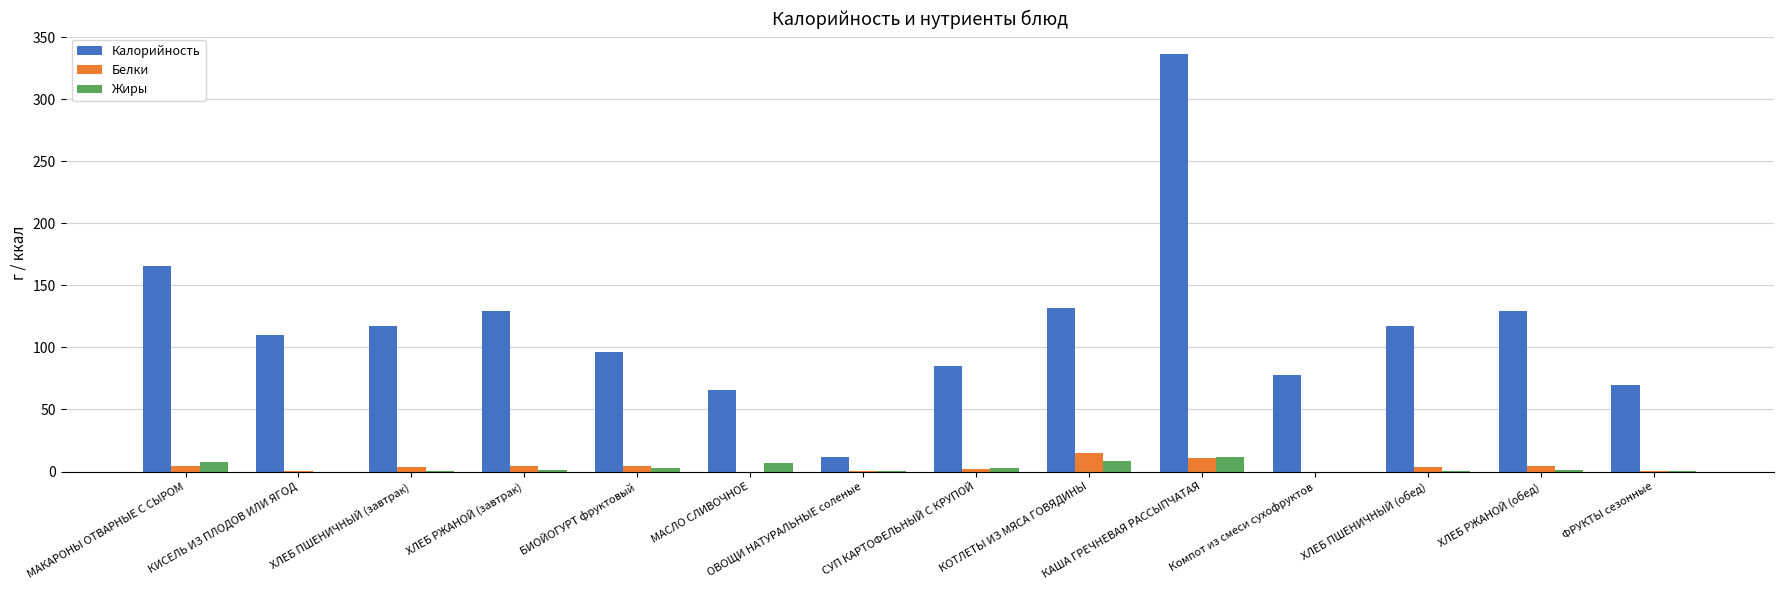

Which category has the highest value in the Калорийность series?

КАША ГРЕЧНЕВАЯ РАССЫПЧАТАЯ